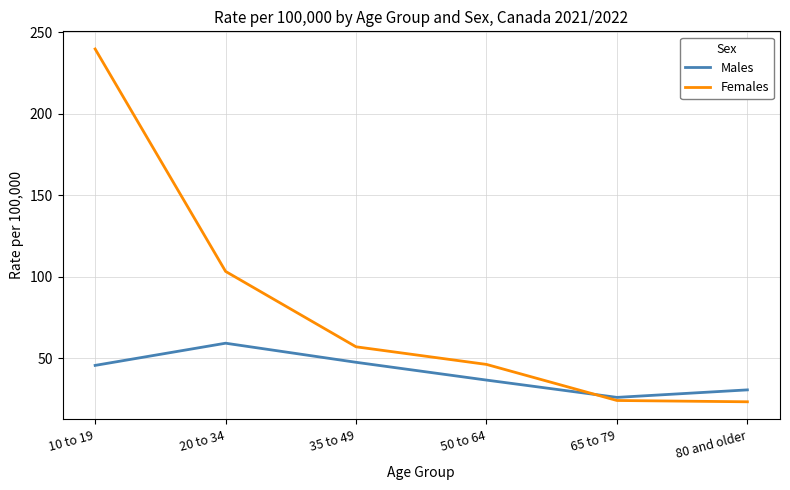

What is the highest value of the Females series?

239.6